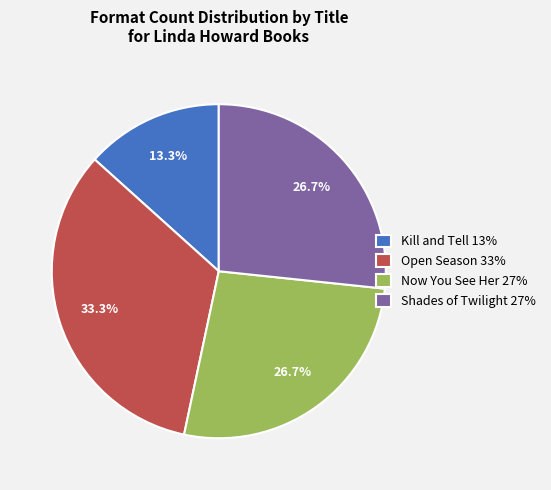

Does any single category account for the majority?

No